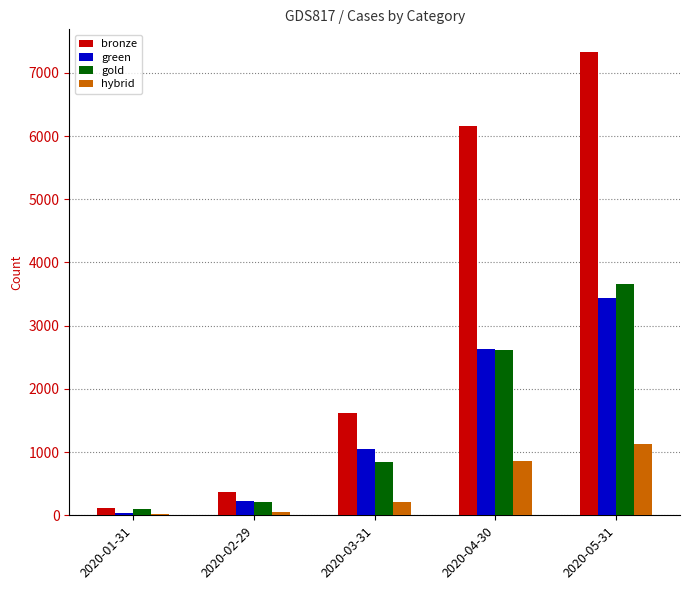

What is the sum of the bronze values at 2020-02-29 and 2020-04-30?

6527